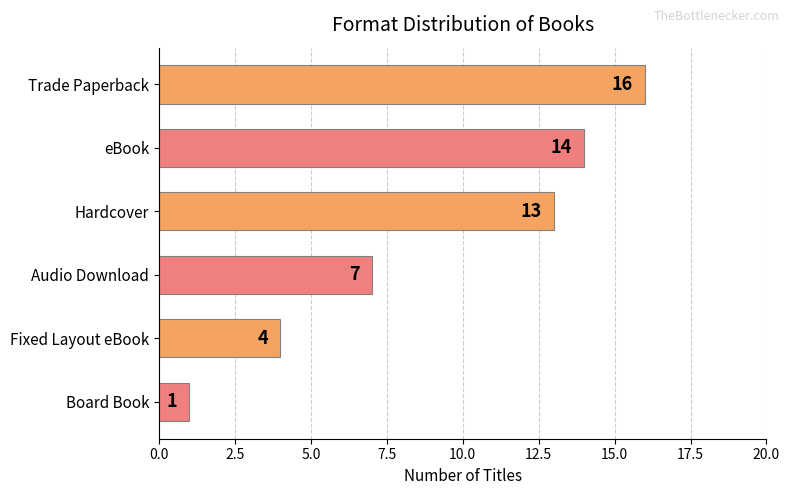

The value at Hardcover is 6. True or false?

False